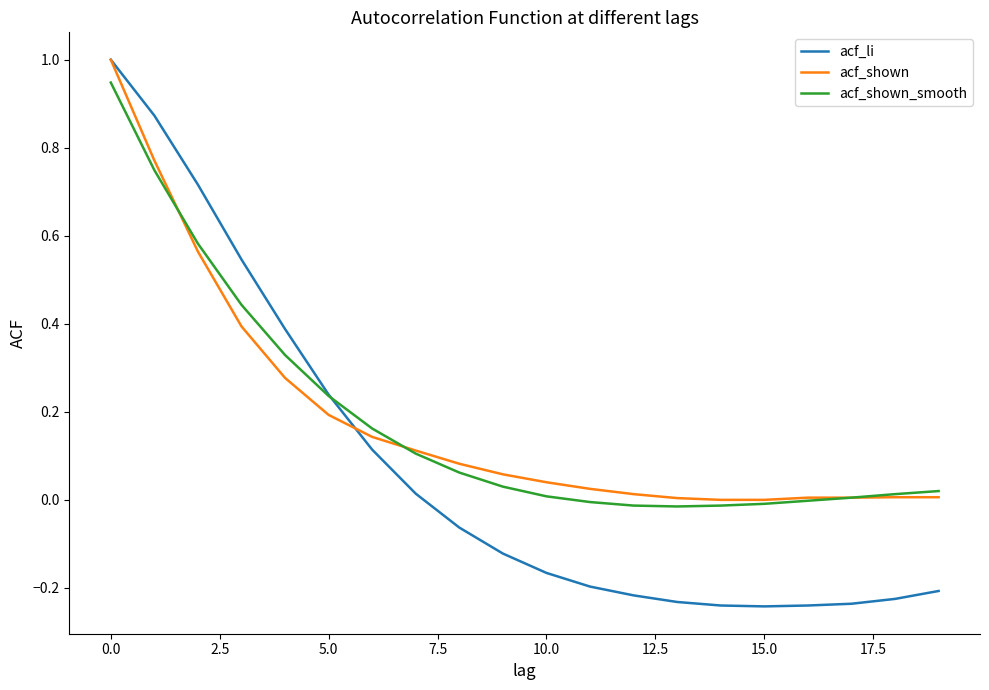

What is the highest value of the acf_li series?

1.0